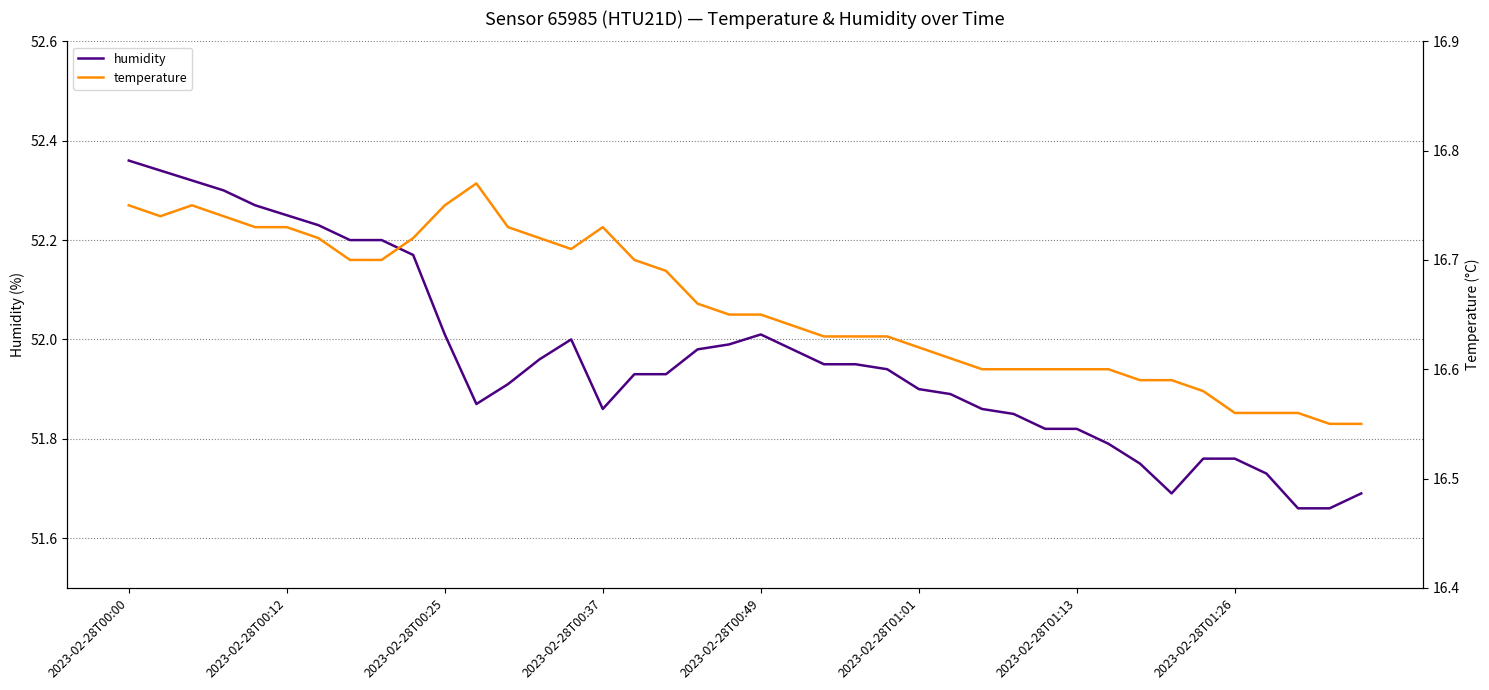

Is it true that humidity equals 52.0 at 23?

True